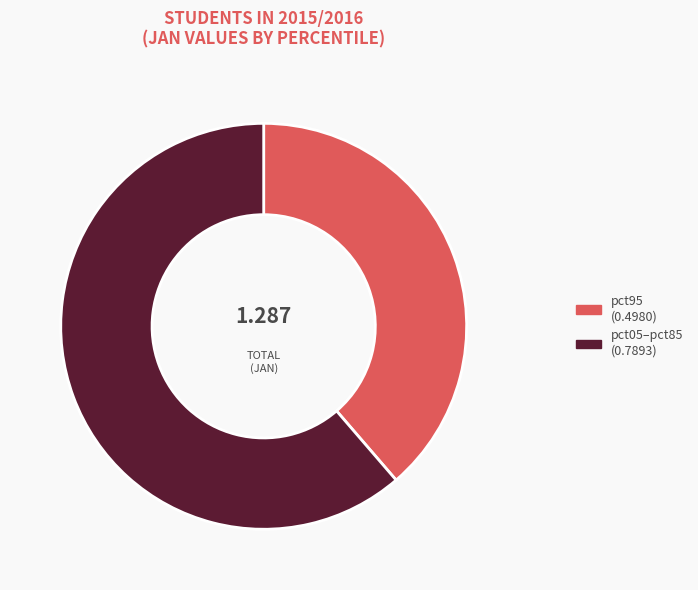

Is there any slice that represents more than half of the pie?

Yes